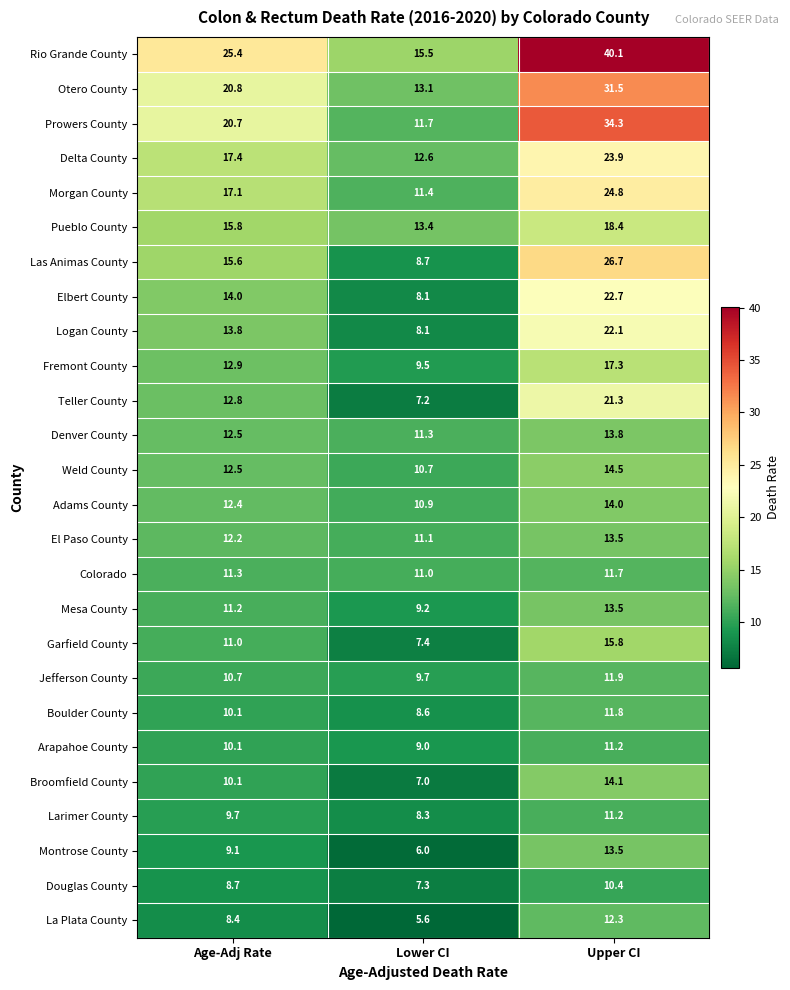

True or false: La Plata County has a value of 7.5 at Upper CI.

False